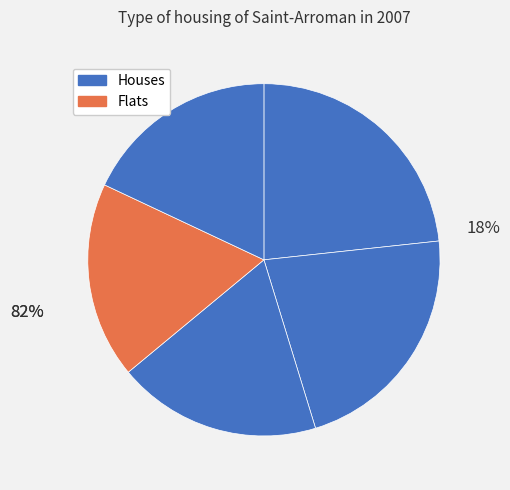

True or false: 3 accounts for 6% of the total.

False